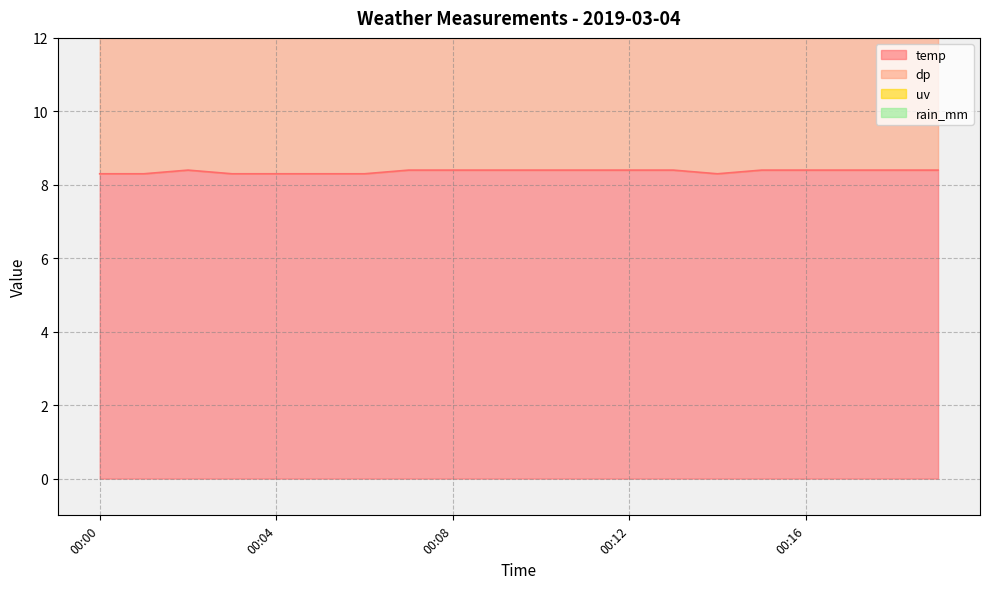

Reading left to right, transcribe all the data shown in this chart.

temp: 8.3	8.3	8.4	8.3	8.3	8.3	8.3	8.4	8.4	8.4	8.4	8.4	8.4	8.4	8.3	8.4	8.4	8.4	8.4	8.4
dp: 6.6	6.6	6.7	6.6	6.6	6.6	6.6	6.7	6.7	6.7	6.7	6.7	6.7	6.7	6.8	6.9	6.9	6.9	6.9	6.9
uv: 0.0	0.0	0.0	0.0	0.0	0.0	0.0	0.0	0.0	0.0	0.0	0.0	0.0	0.0	0.0	0.0	0.0	0.0	0.0	0.0
rain_mm: 0.0	0.0	0.0	0.0	0.0	0.0	0.0	0.0	0.0	0.0	0.0	0.0	0.0	0.0	0.0	0.0	0.0	0.0	0.0	0.0